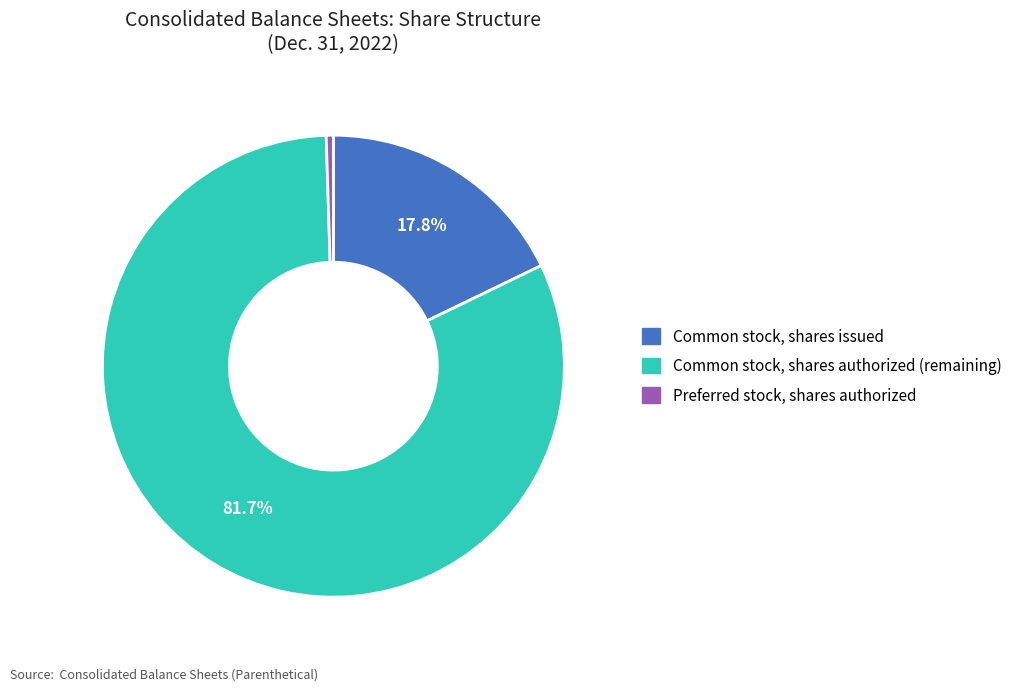

What is the ratio of the value at Common stock, shares authorized (remaining) to the value at Common stock, shares issued?

4.6